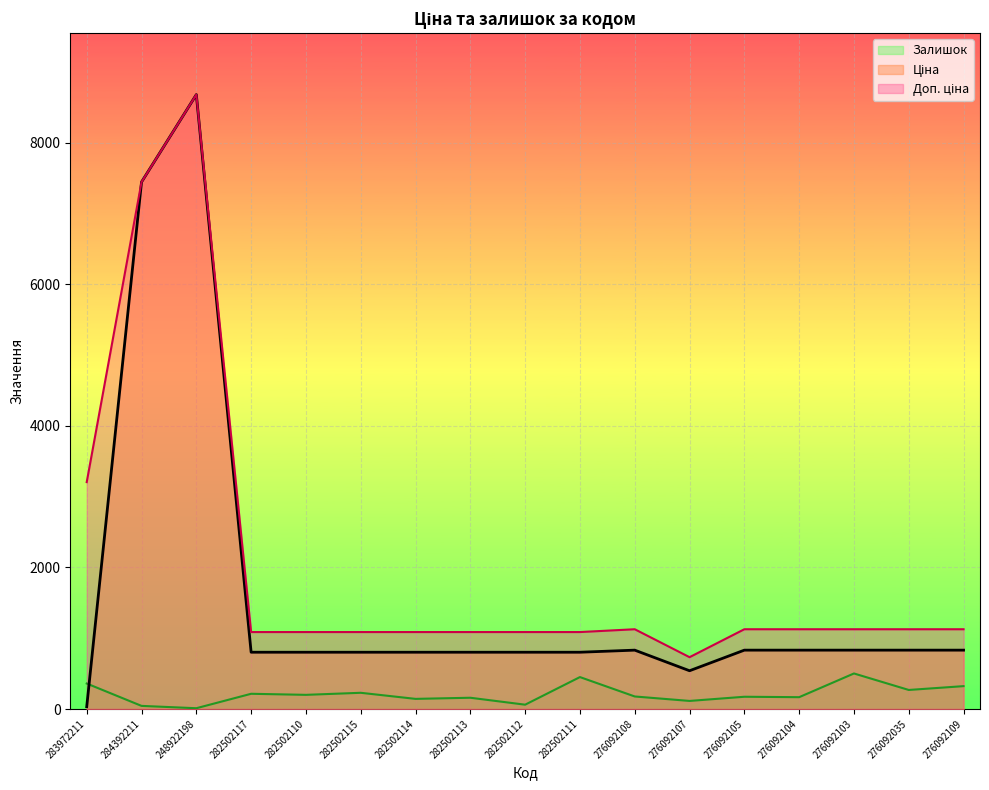

Where is the first local maximum for Ціна?

248922198